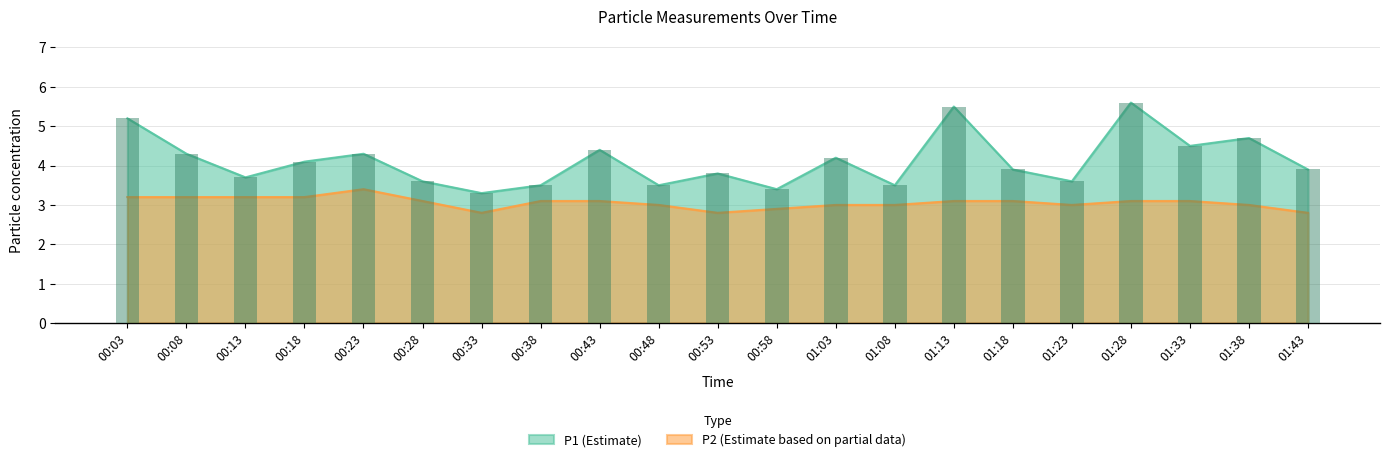

Reading right to left, extract all data points from this chart.

P1: 01:43=3.9	01:38=4.7	01:33=4.5	01:28=5.6	01:23=3.6	01:18=3.9	01:13=5.5	01:08=3.5	01:03=4.2	00:58=3.4	00:53=3.8	00:48=3.5	00:43=4.4	00:38=3.5	00:33=3.3	00:28=3.6	00:23=4.3	00:18=4.1	00:13=3.7	00:08=4.3	00:03=5.2
P2: 01:43=2.8	01:38=3.0	01:33=3.1	01:28=3.1	01:23=3.0	01:18=3.1	01:13=3.1	01:08=3.0	01:03=3.0	00:58=2.9	00:53=2.8	00:48=3.0	00:43=3.1	00:38=3.1	00:33=2.8	00:28=3.1	00:23=3.4	00:18=3.2	00:13=3.2	00:08=3.2	00:03=3.2